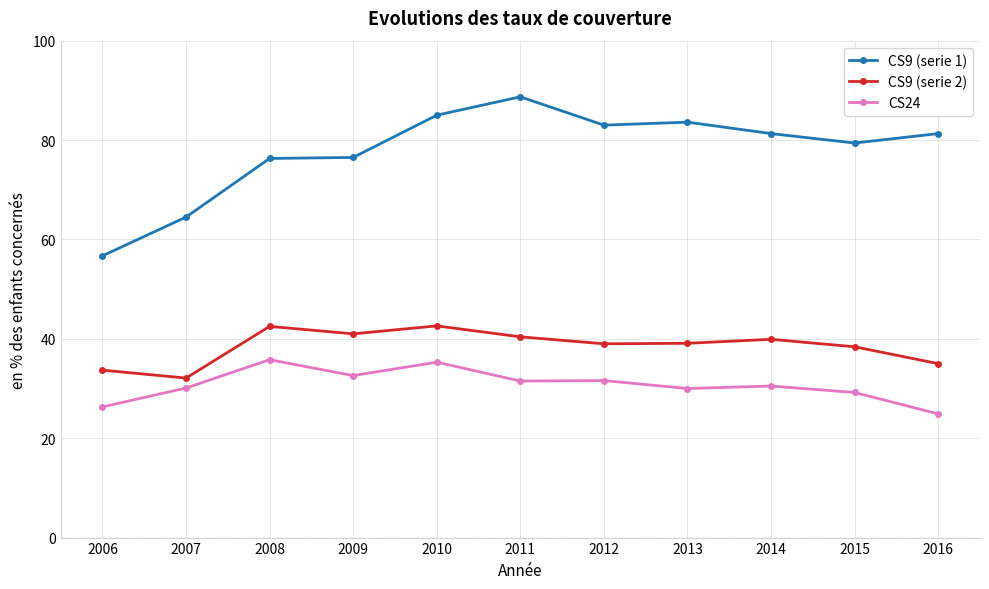

Rank the series by their maximum value, from highest to lowest.

CS9 (serie 1), CS9 (serie 2), CS24